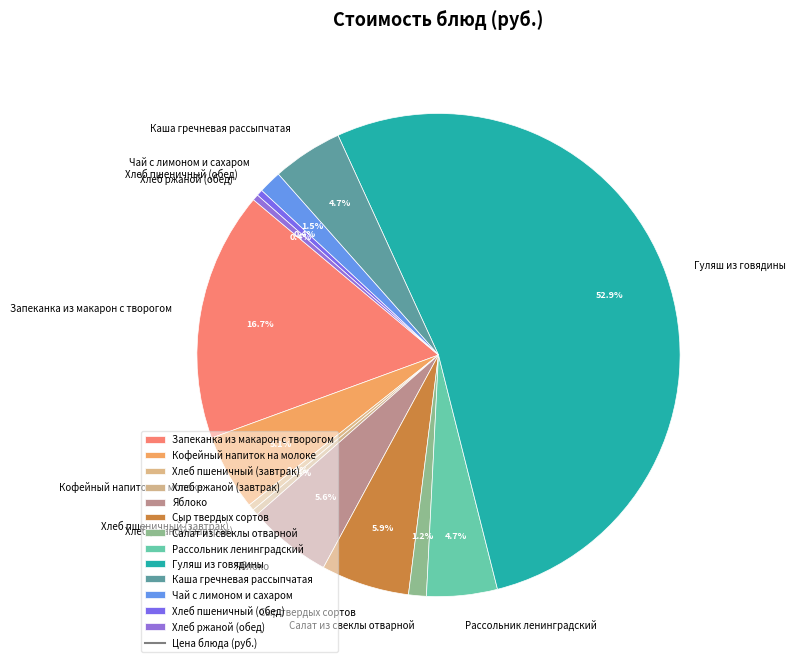

Combined, do Каша гречневая рассыпчатая and Кофейный напиток на молоке account for over 50%?

No